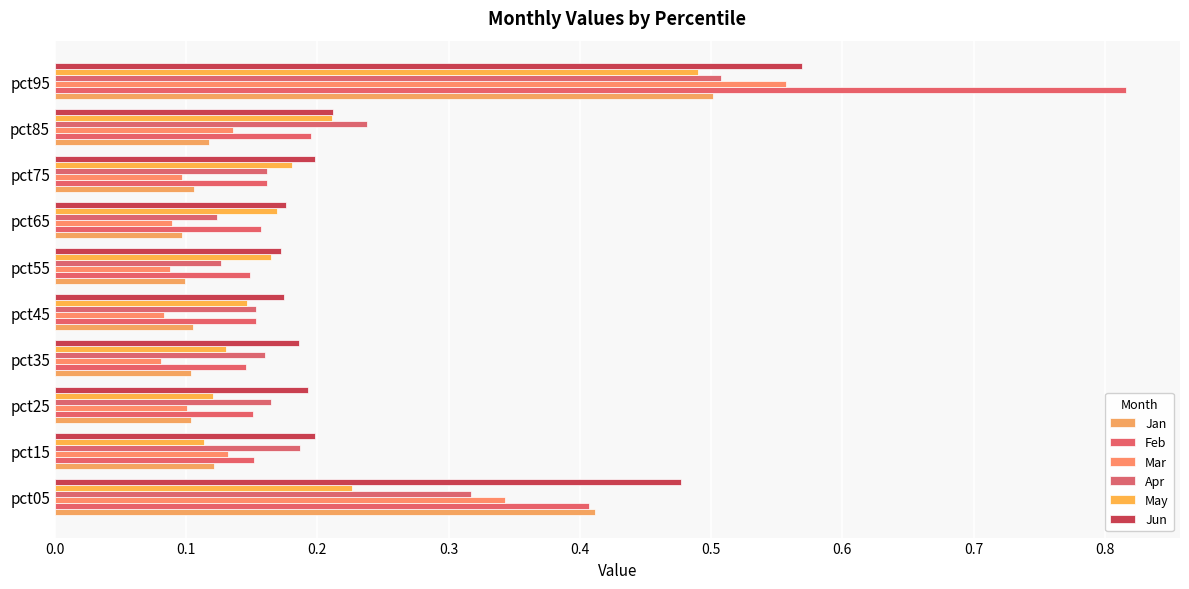

What is the difference between the maximum and minimum values in the Jun series?

0.4